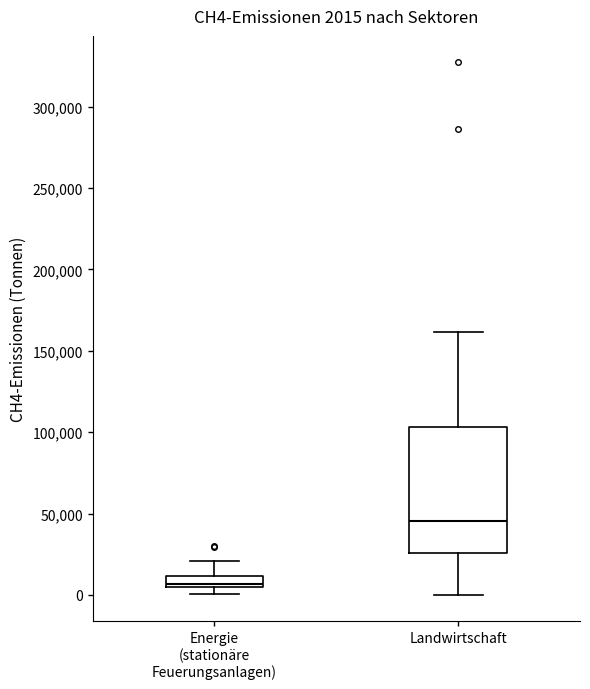

Which box's median line is the lowest?

Energie (stationäre Feuerungsanlagen)